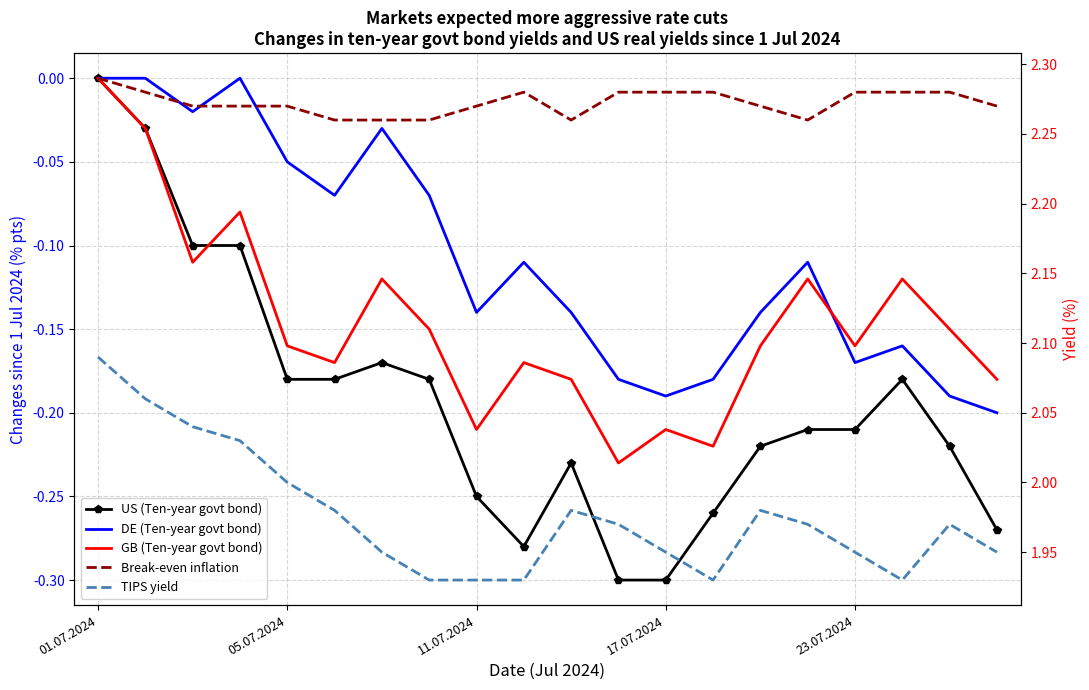

What is the sum of all GB (Ten-year govt bond) values?

-2.9